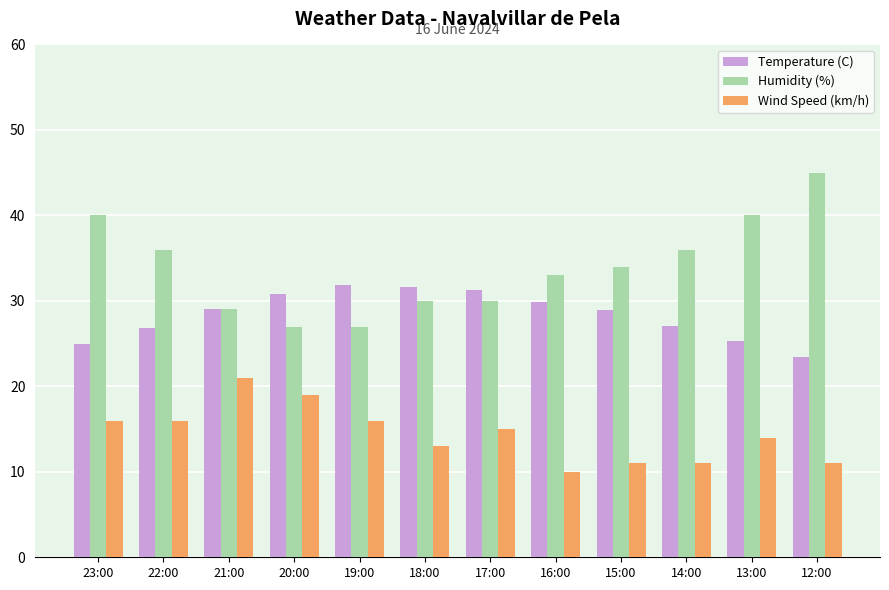

What is the total value across all series at 21:00?

79.0